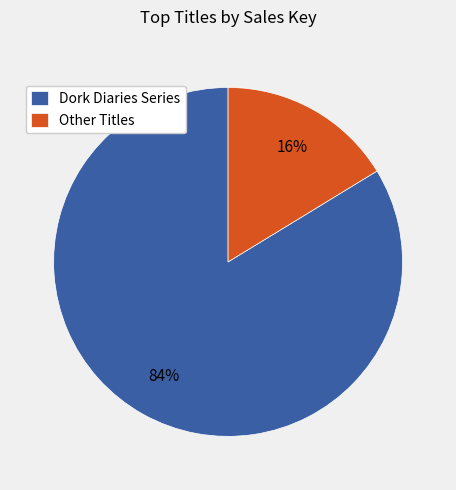

Do Dork Diaries Series and Other Titles together represent more than half of the pie?

Yes